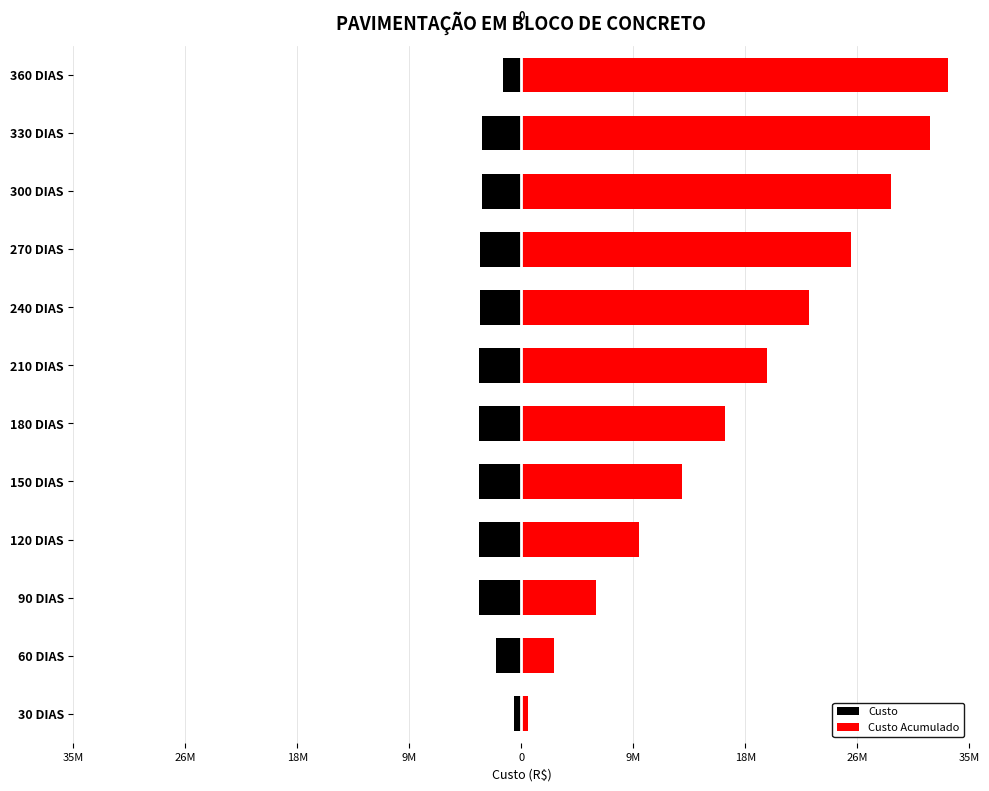

List the series in order of their overall mean, lowest first.

Custo, Custo Acumulado